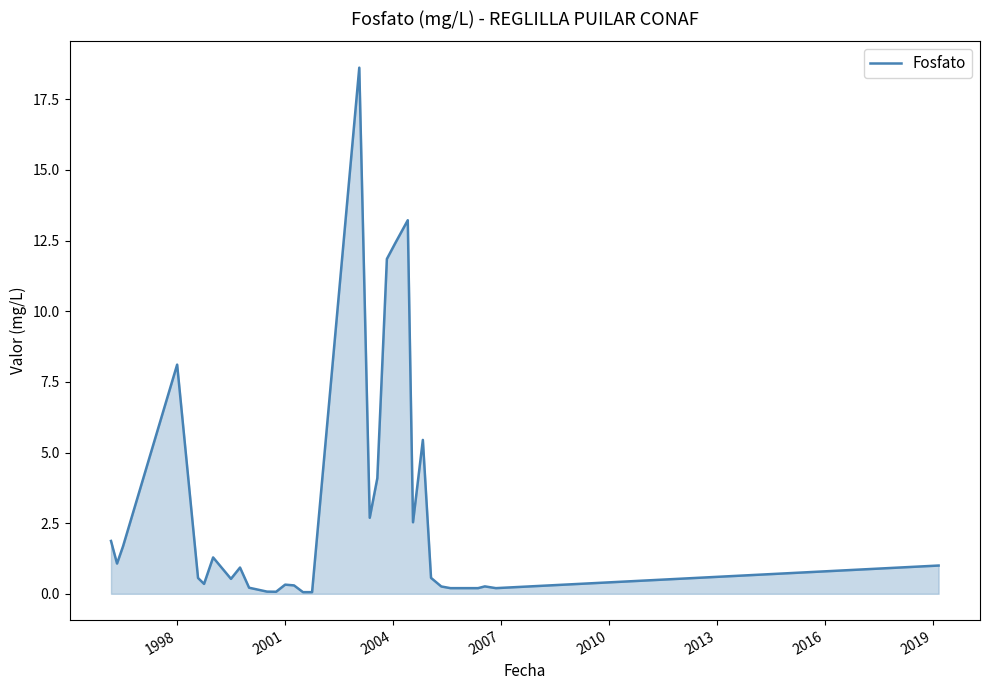

What is the greatest value displayed?

18.6